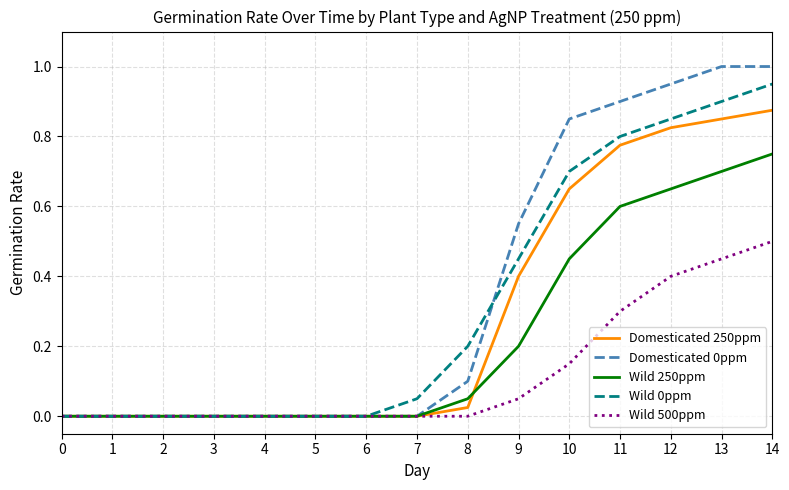

Is the value of Domesticated 250ppm at 14 greater than the value of Wild 500ppm at 12?

Yes